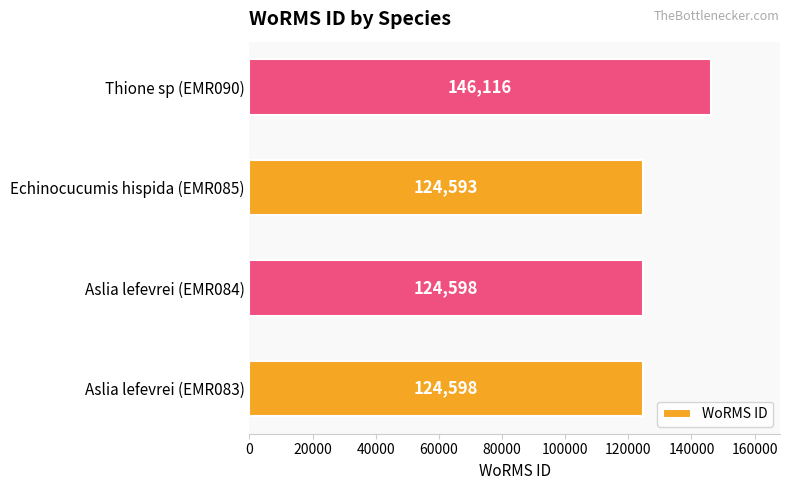

What is the sum of the values at Echinocucumis hispida (EMR085) and Thione sp (EMR090)?

270709